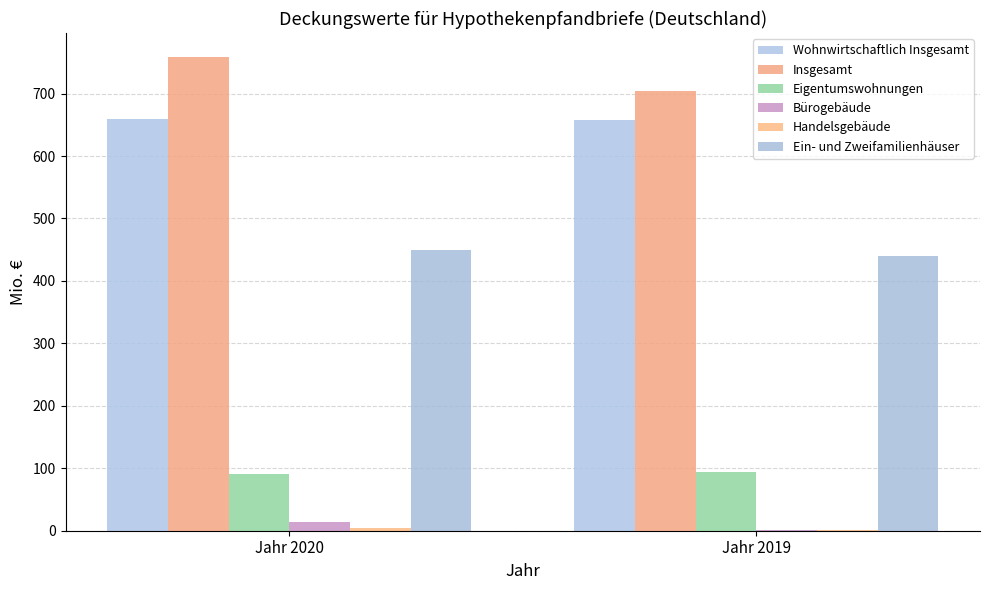

True or false: Wohnwirtschaftlich Insgesamt has a value of 657.4 at Jahr 2019.

True